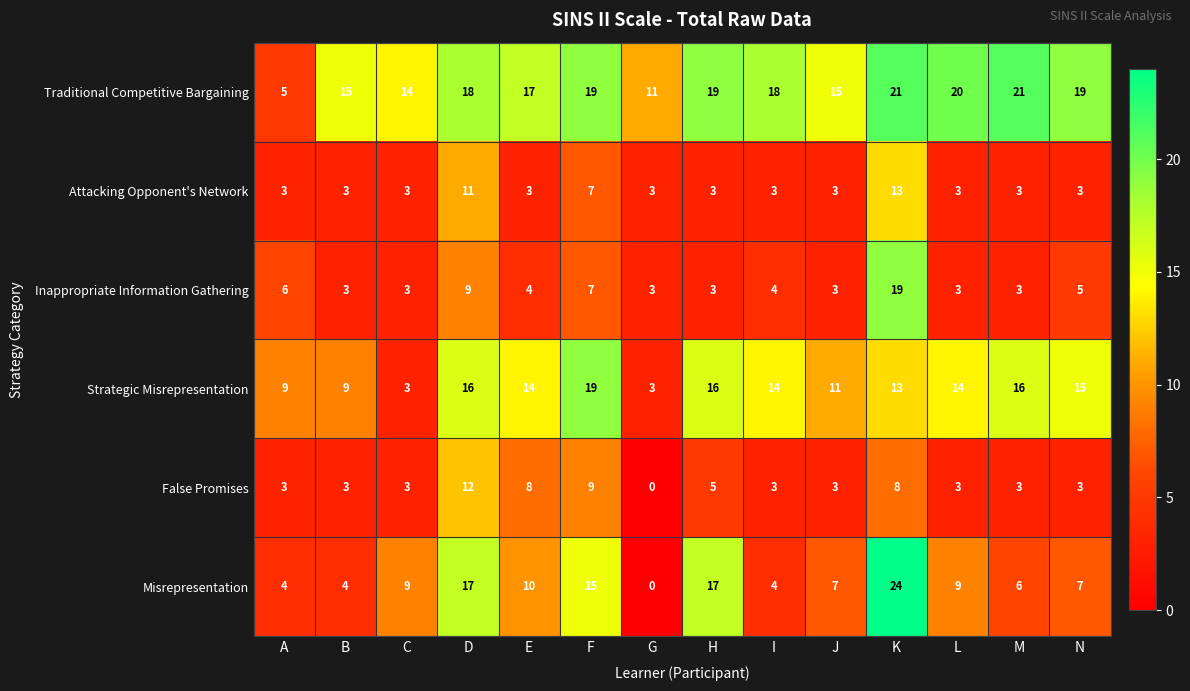

How many distinct data groups are displayed?

6